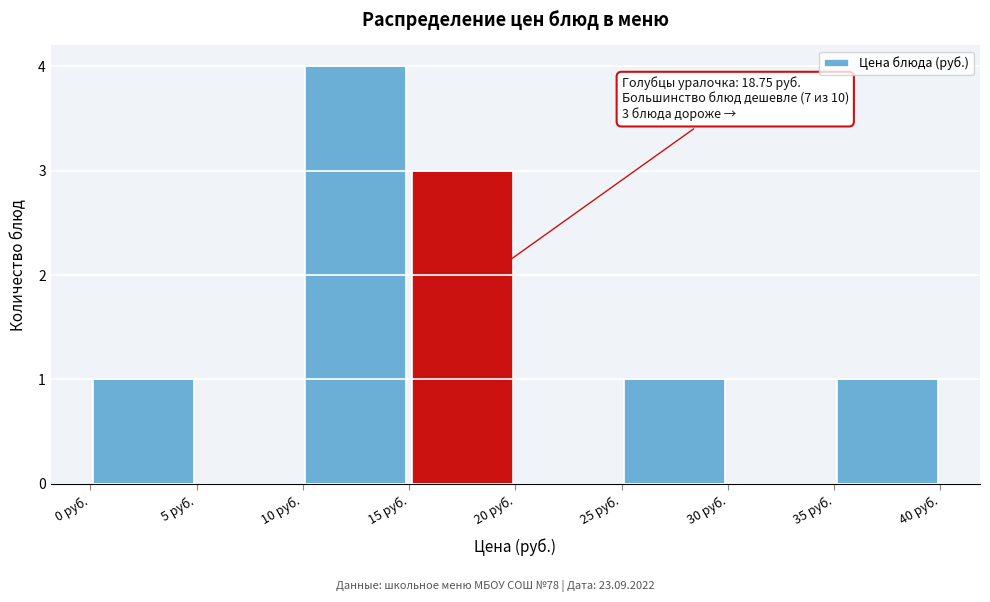

Over which range of the x-axis is the bar tallest?

10 to 15